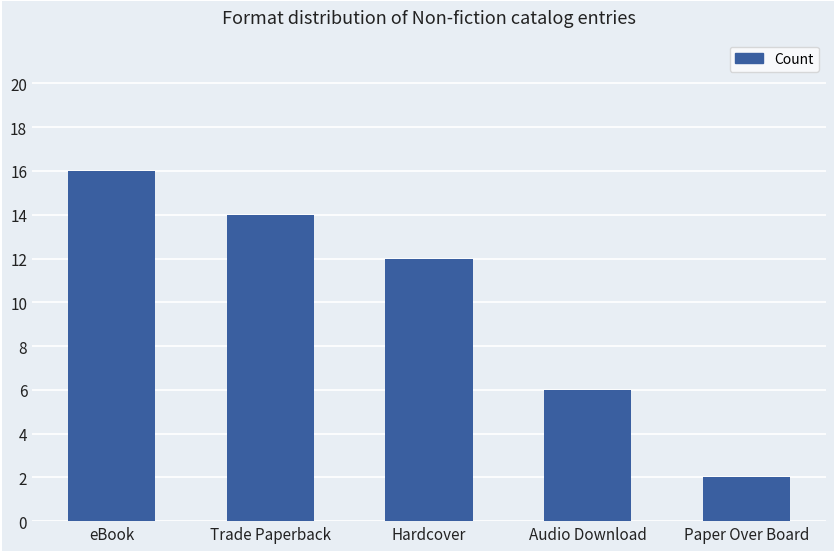

How many data points are less than 12?

2